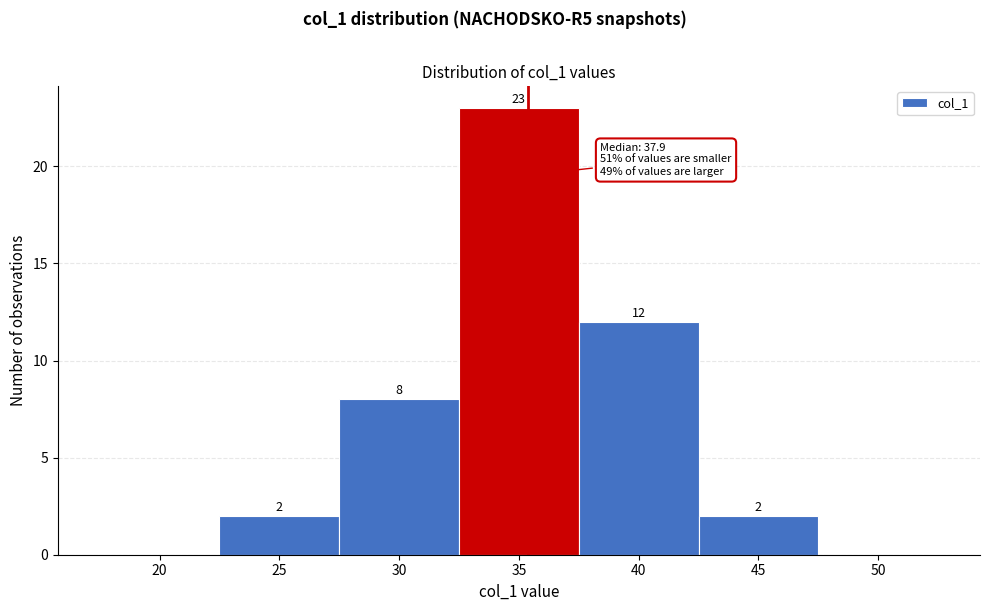

Reading right to left, what are all the values shown in this chart?

50=0	45=2	40=12	35=23	30=8	25=2	20=0